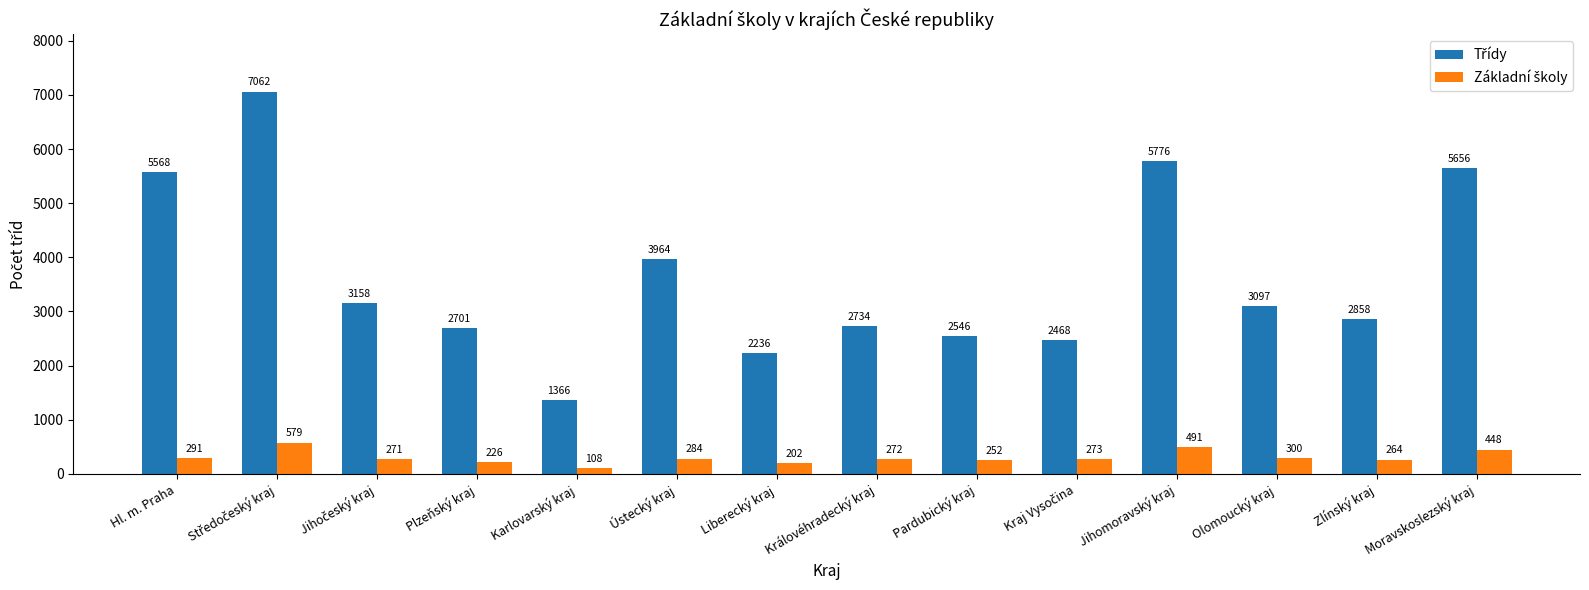

At which category does the chart reach its minimum across all series?

Karlovarský kraj